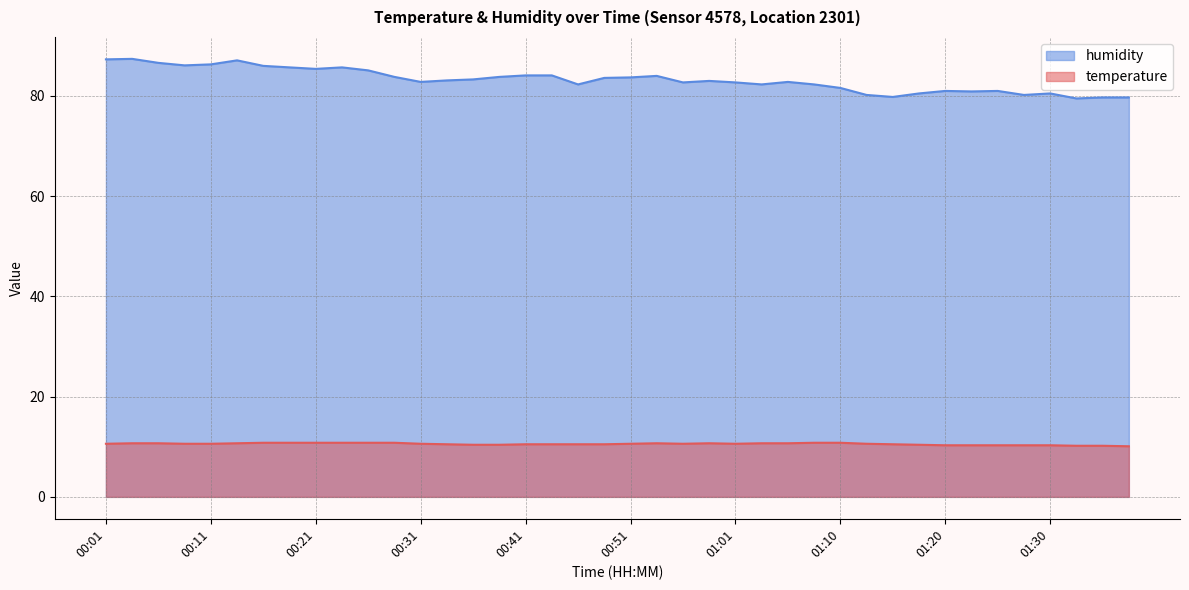

What position from the left is 00:58?

24